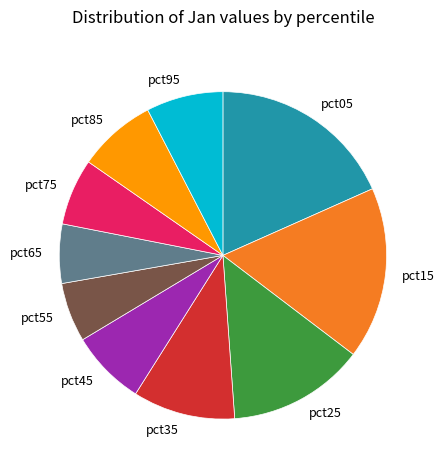

Between pct35 and pct85, which is larger?

pct35